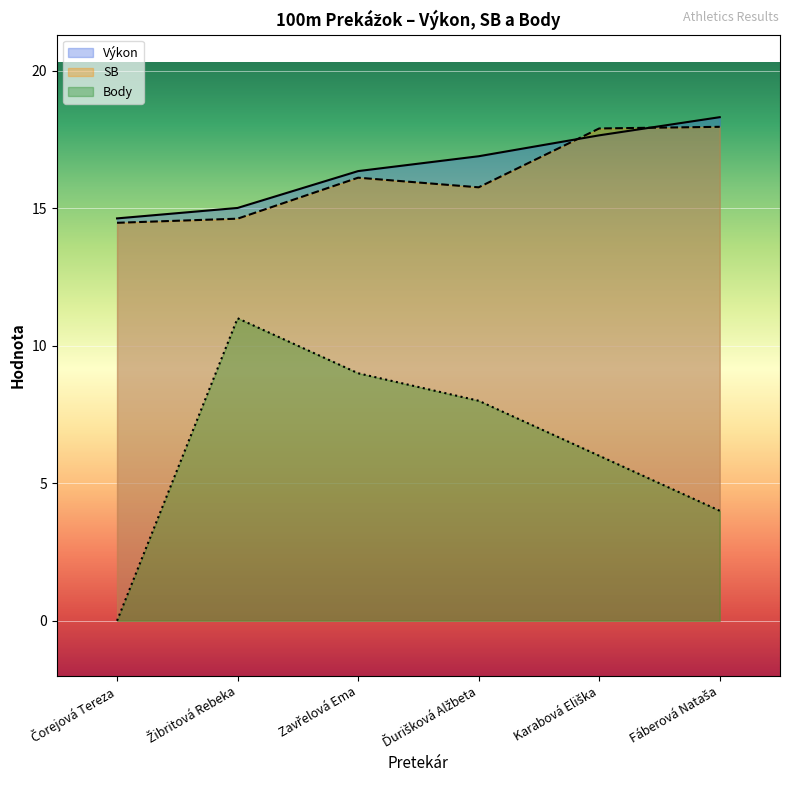

Which category has the highest value in the Výkon series?

Fáberová Nataša